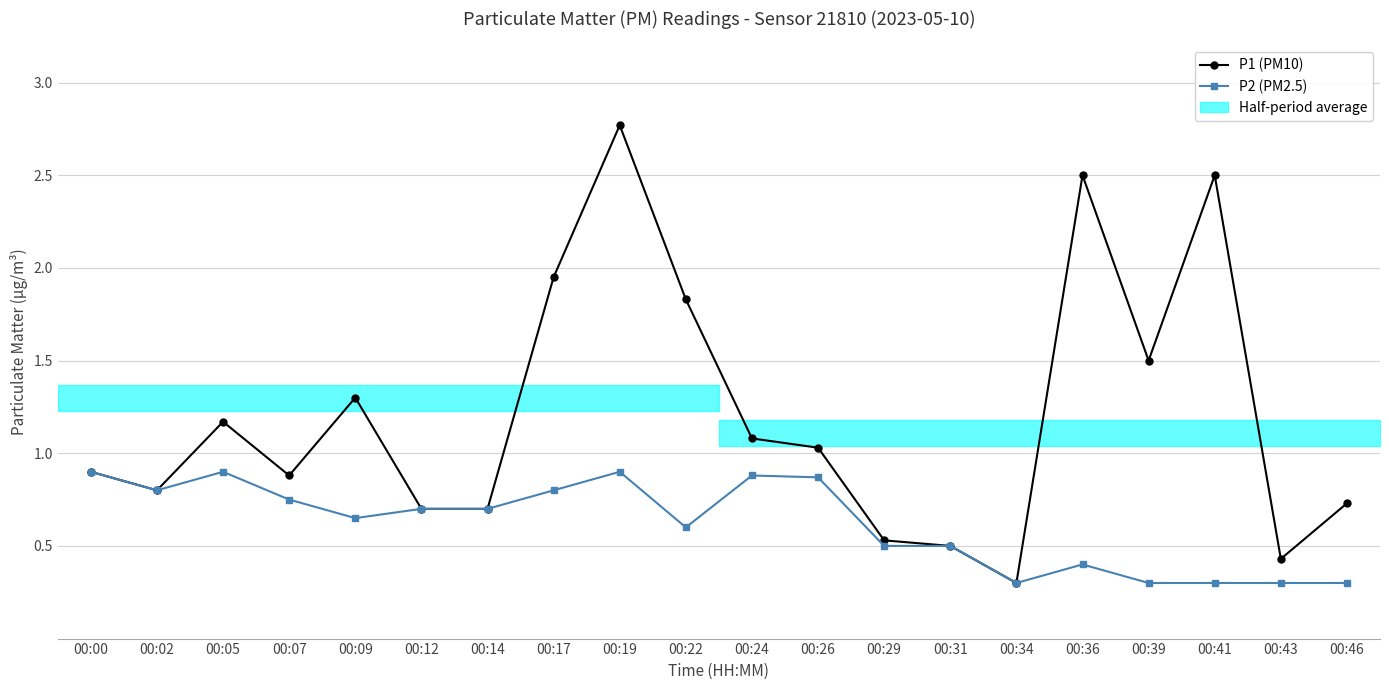

True or false: P1 (PM10) has a value of 0.9 at 00:07.

True